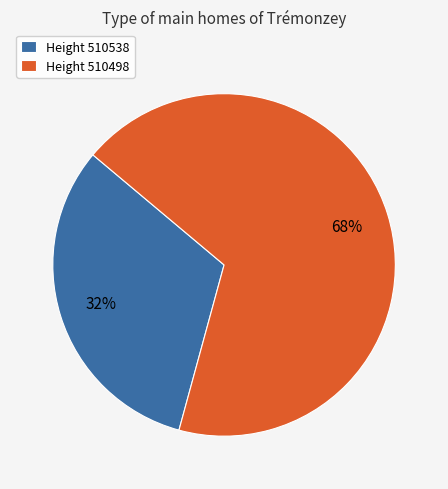

How many slices are in this pie chart?

2